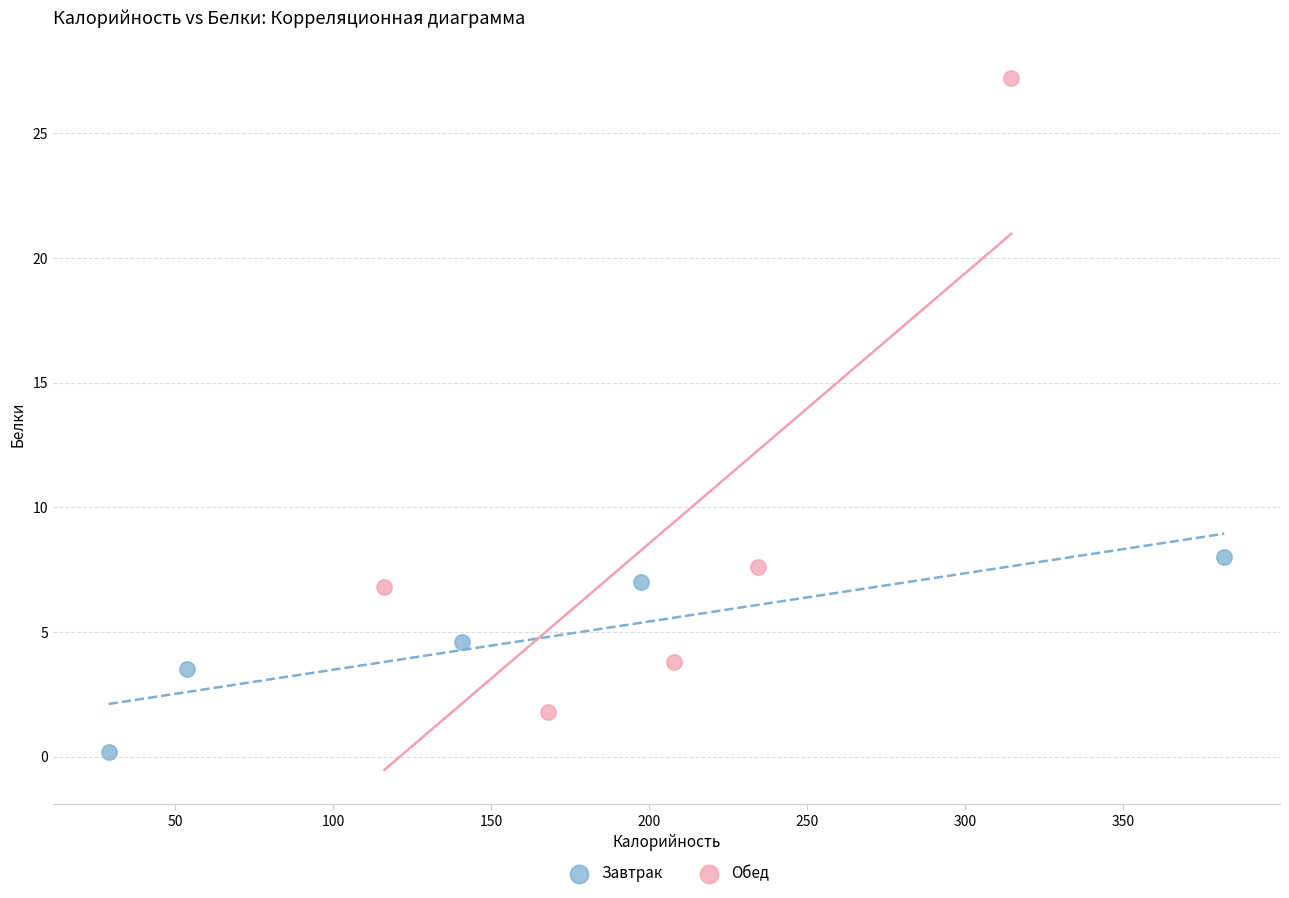

Which series contains the highest Y value?

Обед